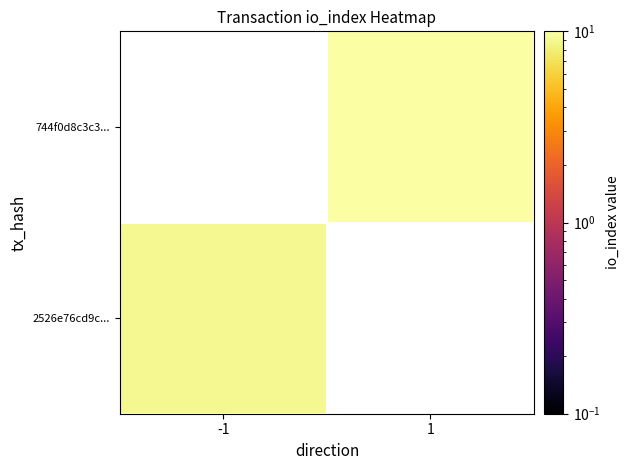

List the series in order of their peak value, lowest first.

2526e76cd9c..., 744f0d8c3c3...